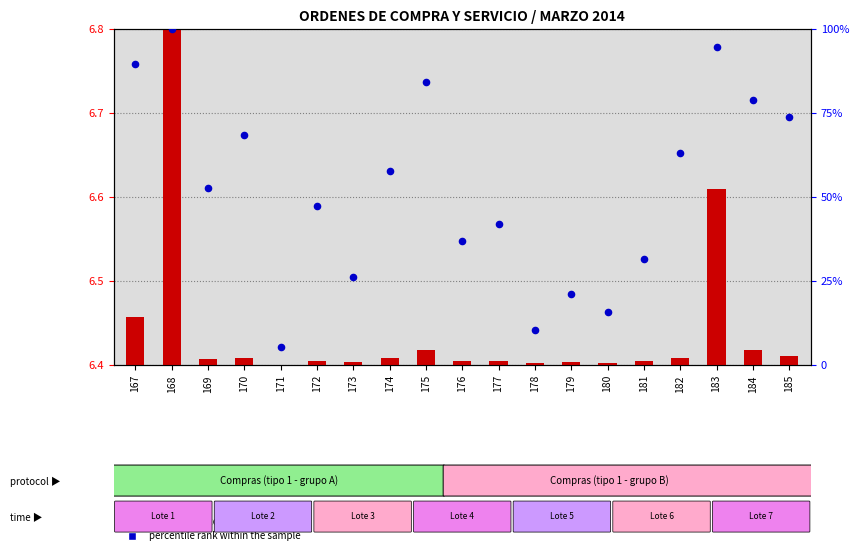

Which series has the widest spread of Y values?

percentile rank within the sample